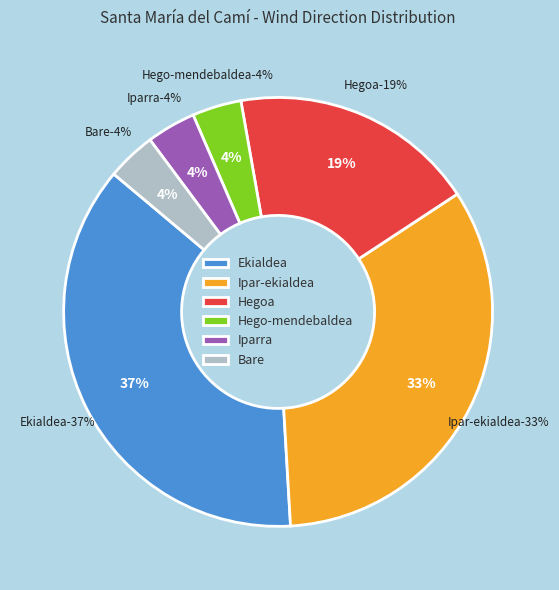

Is there a majority slice in this chart?

No